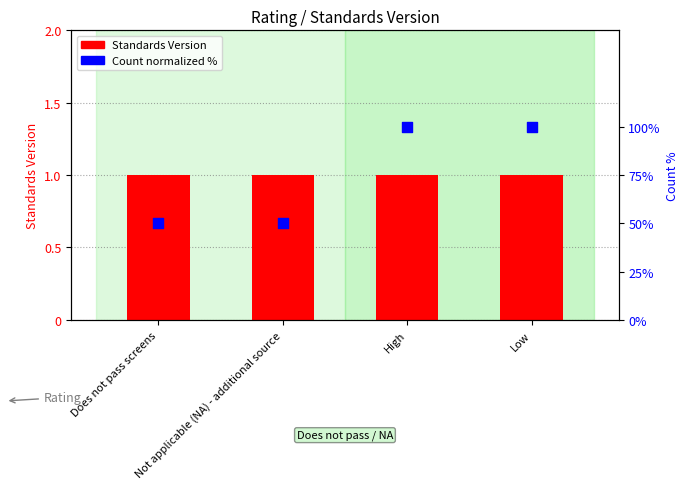

At which category is the sum across all series the highest?

High